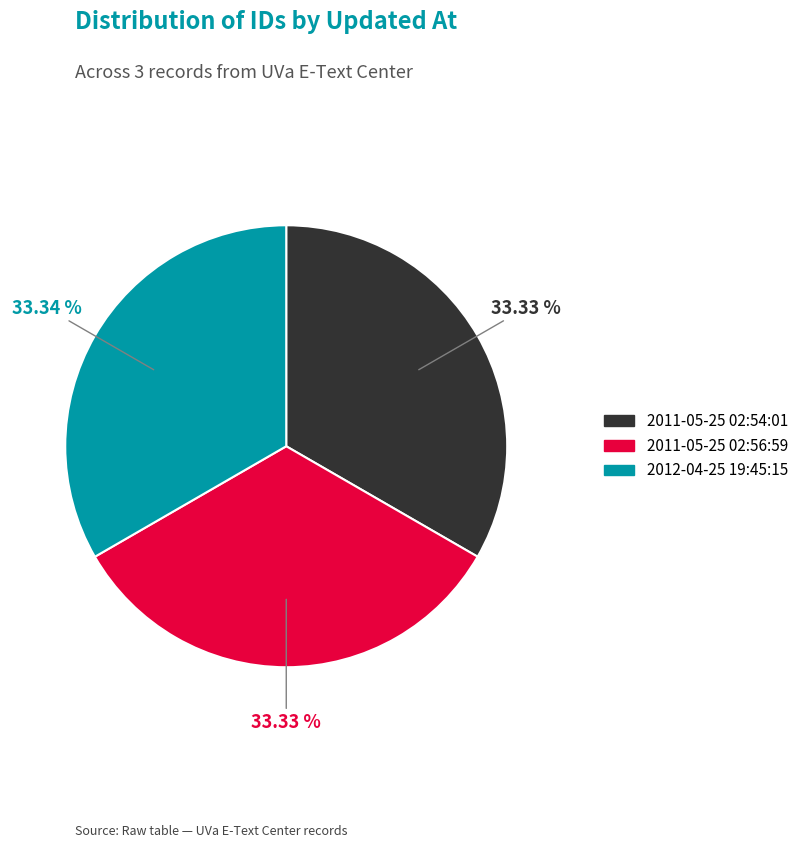

How many segments does this pie chart have?

3